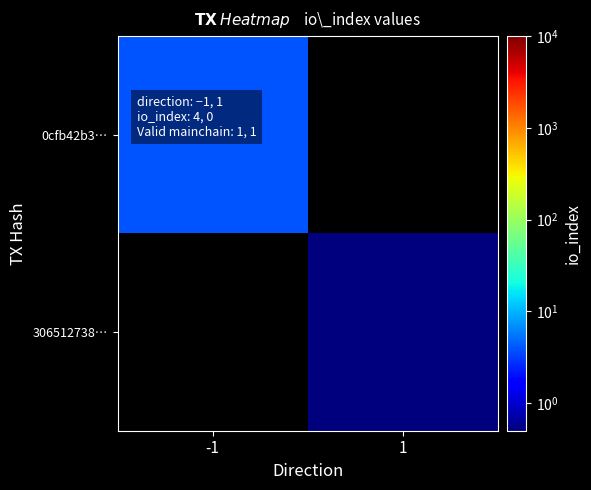

Which category has the lowest value across all series?

1